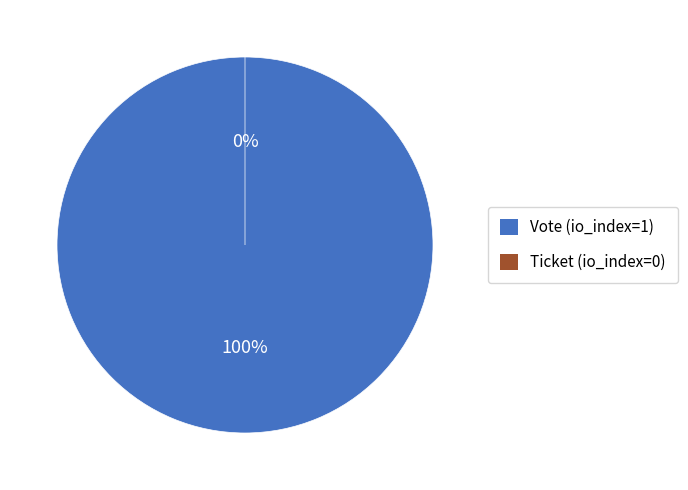

To the nearest percent, what portion does Vote (io_index=1) represent?

100%